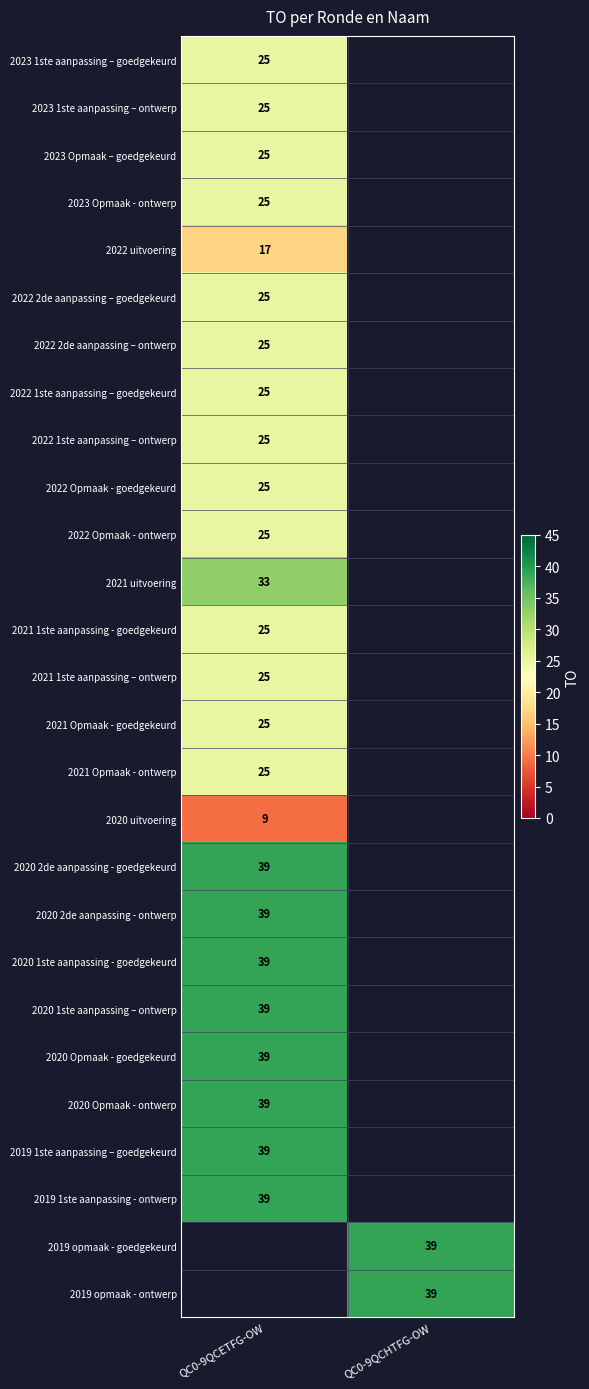

Is it true that 2023 1ste aanpassing – goedgekeurd equals 16 at QC0-9QCETFG-OW?

False